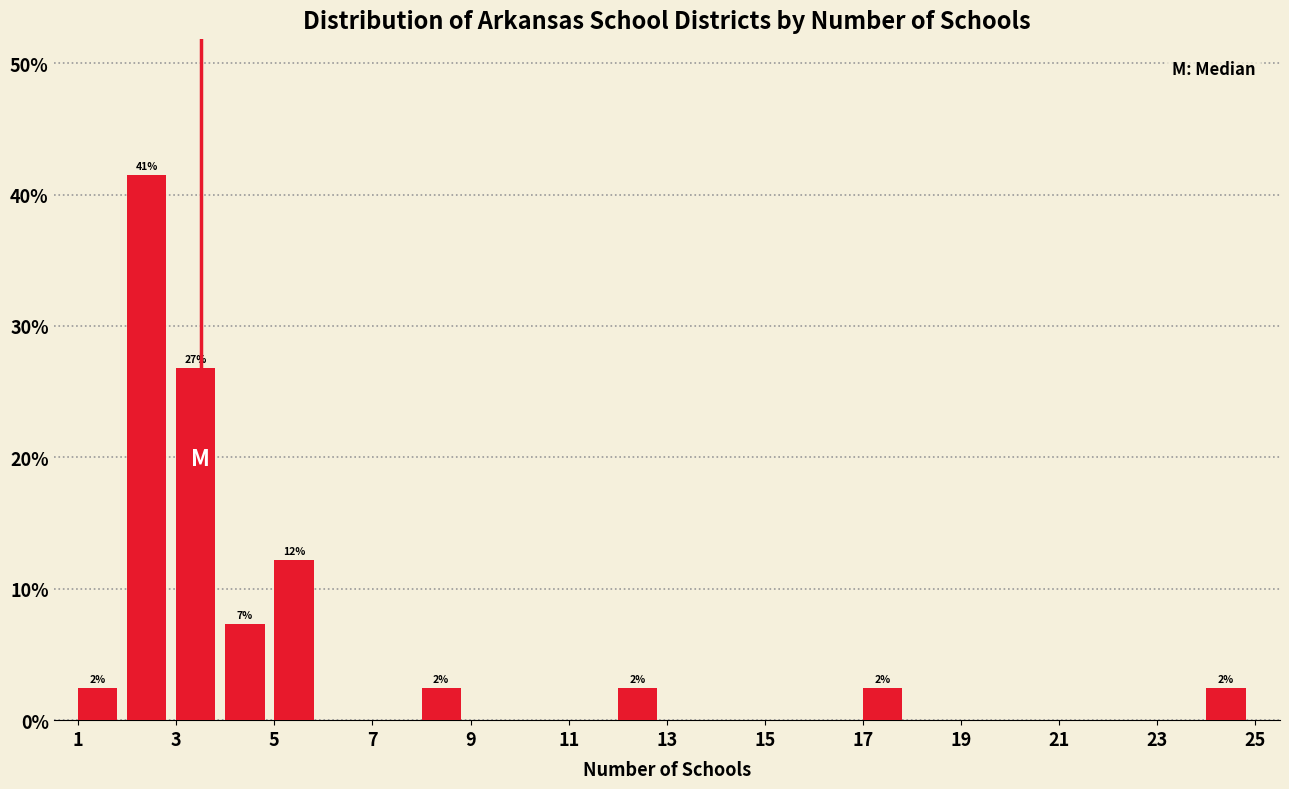

Over which range of the x-axis is the bar tallest?

2 to 3